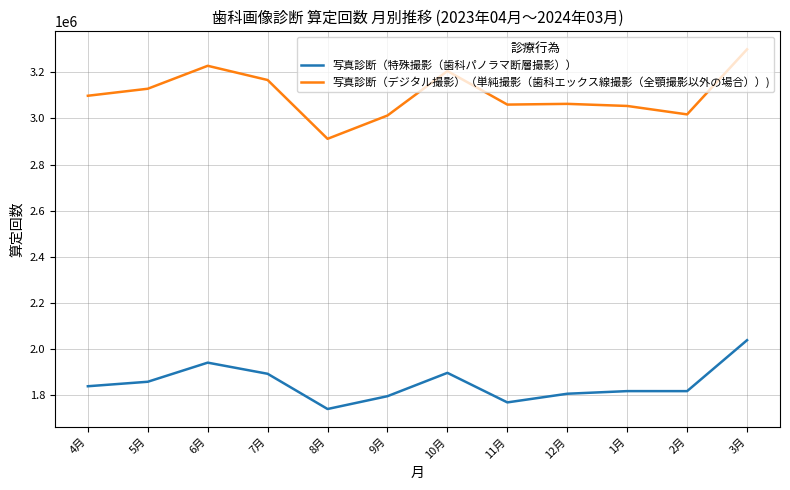

The value of 写真診断（特殊撮影（歯科パノラマ断層撮影）） at 6月 is 661980. True or false?

False